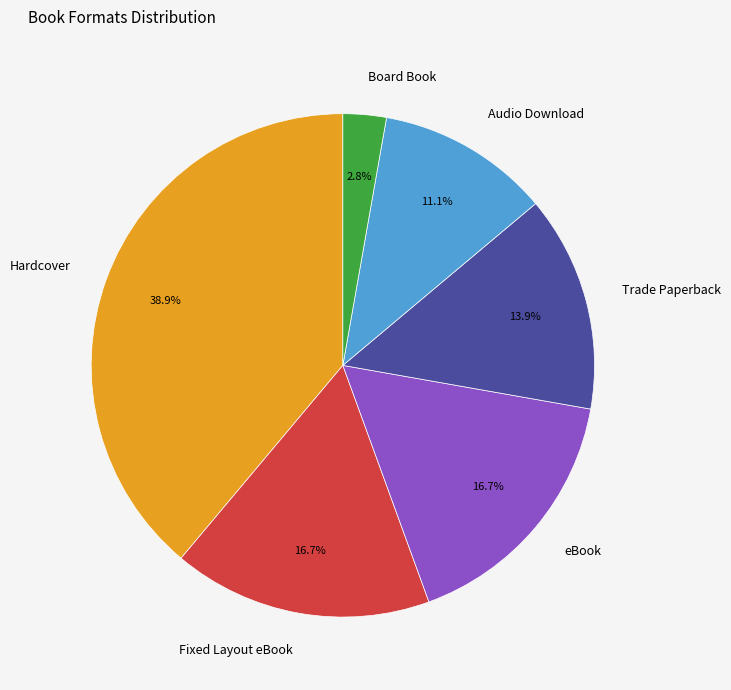

To the nearest percent, what is the average slice percentage?

17%